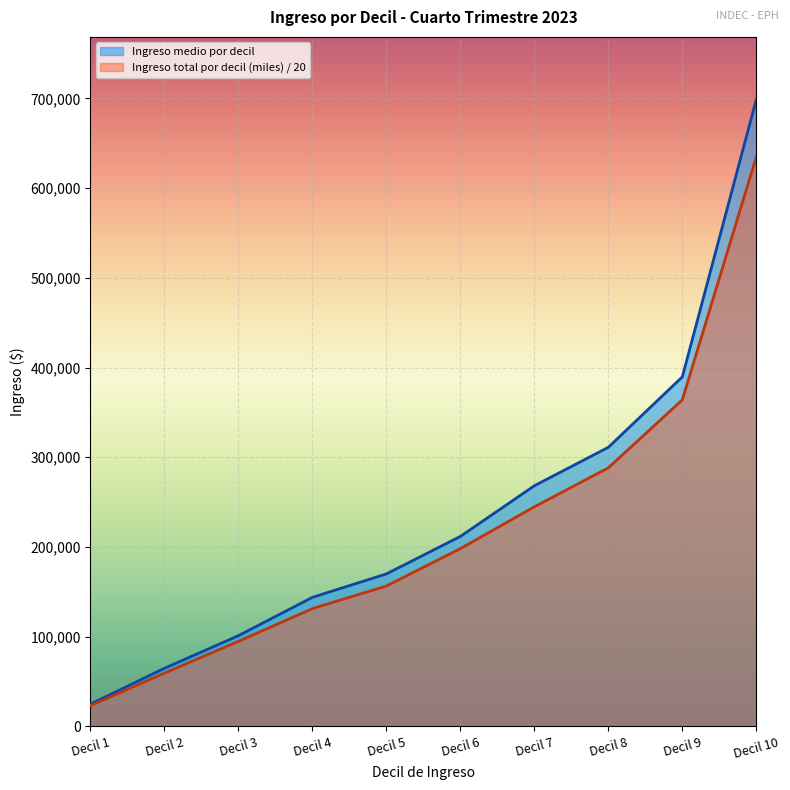

What is the spread (max minus min) of values at Decil 5?

13485.5